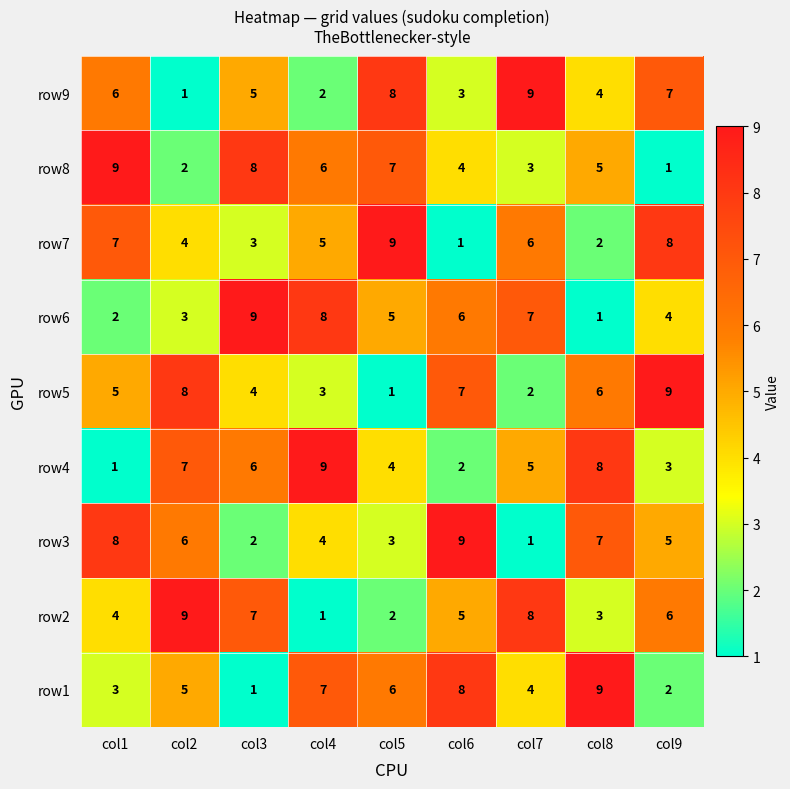

What is the maximum value shown in the chart?

9